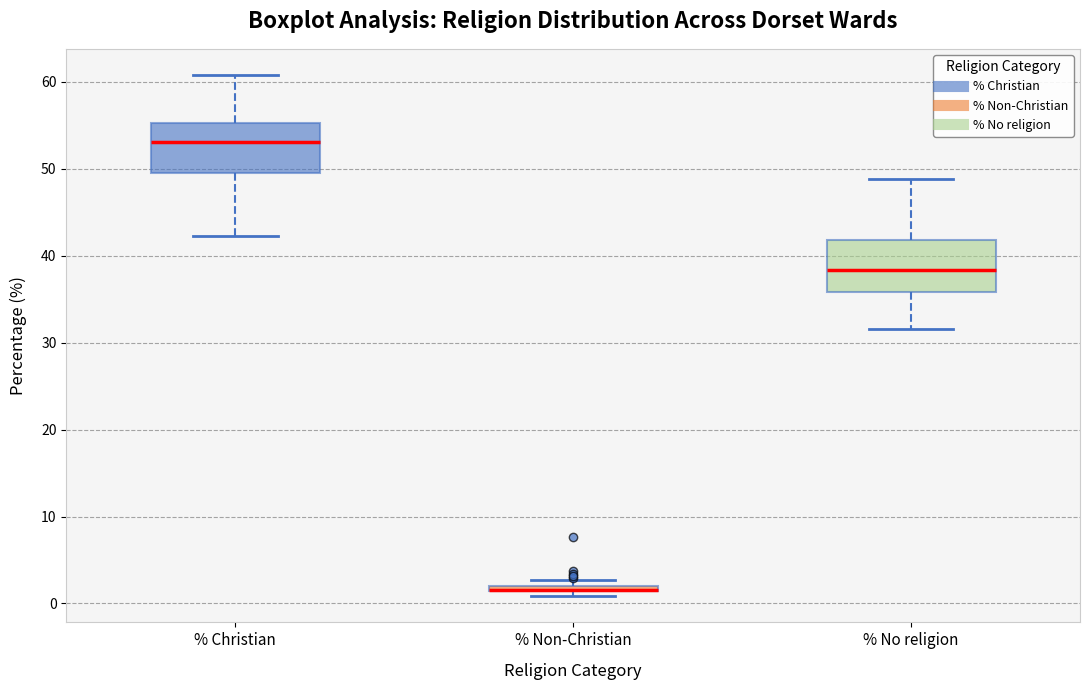

Where is the lower edge of the box for % Non-Christian on the y-axis? The values are not printed on the chart, so give them approximately, as read against the axis.

1